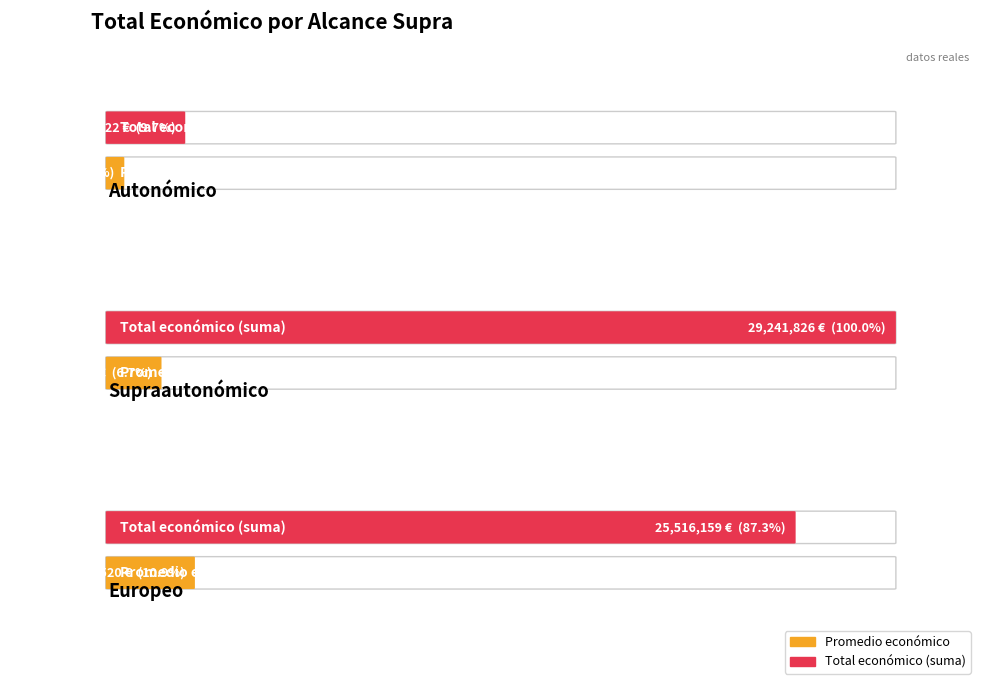

The value at Autonómico is 425247. True or false?

False